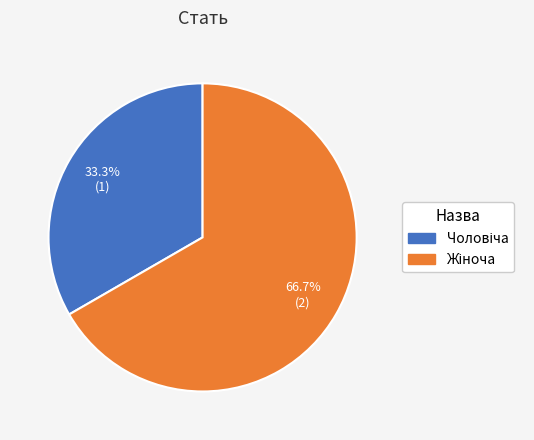

Does any single category account for the majority?

Yes